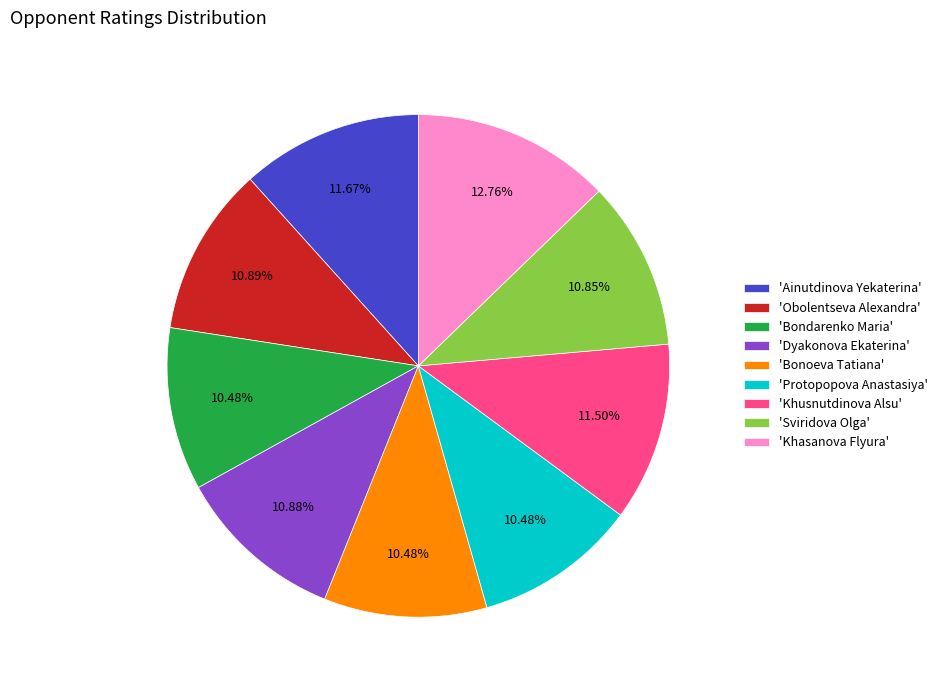

Which slice is the largest?

'Khasanova Flyura'